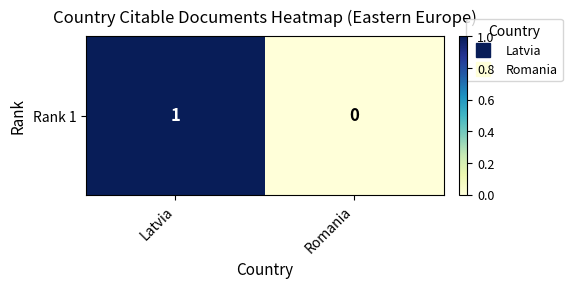

How many data points are less than 1?

1